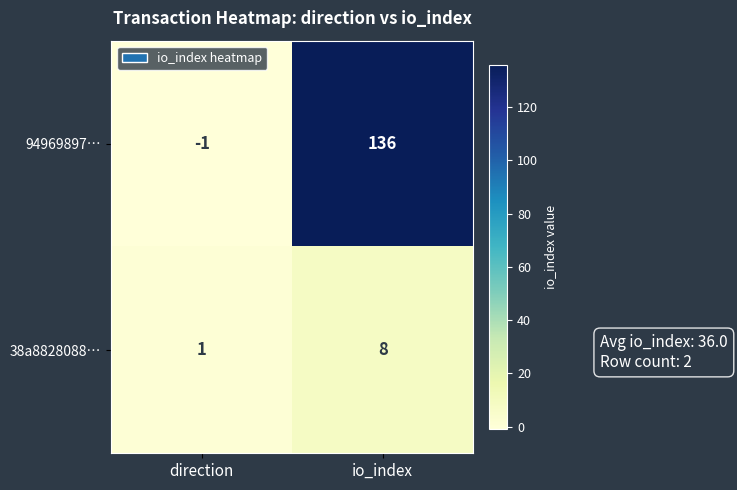

Count the number of data series in this chart.

2